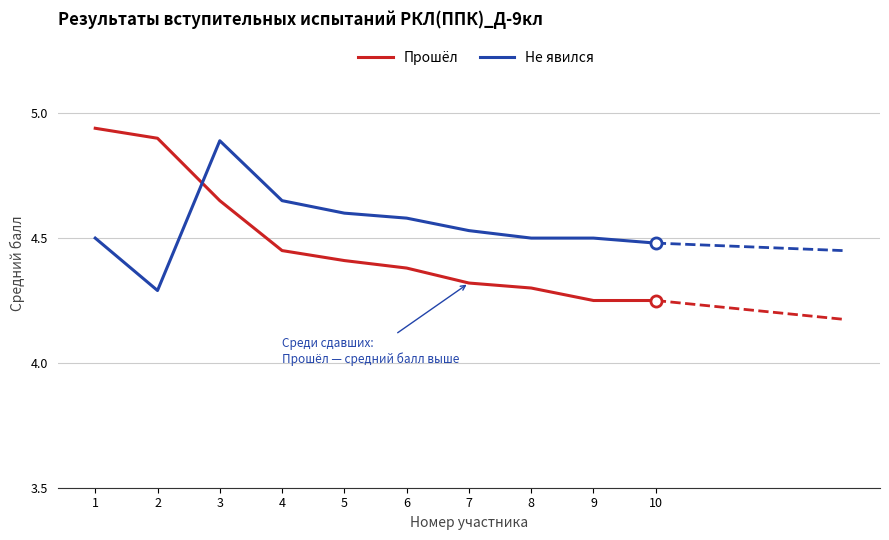

Is this an area chart (filled region under the line)?

No